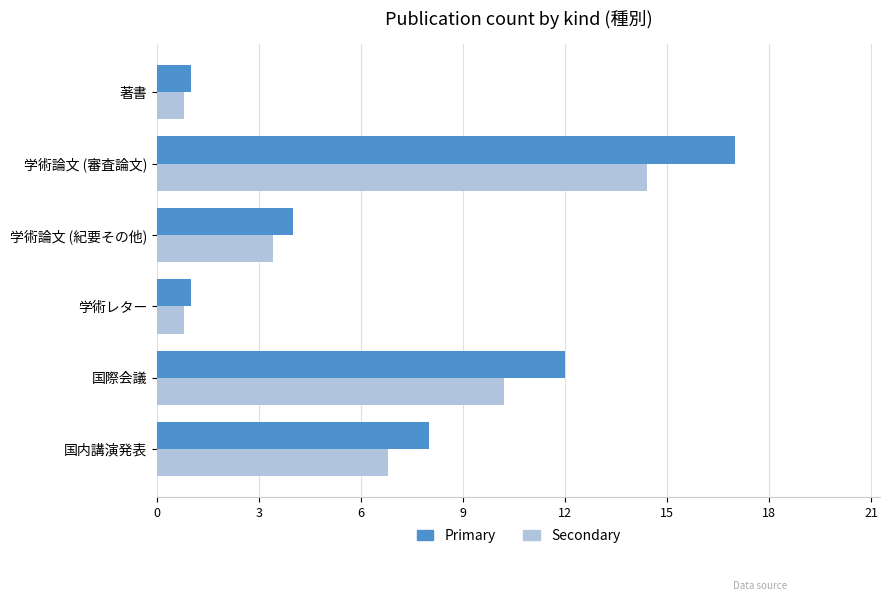

What is the spread (max minus min) of values at 学術論文 (紀要その他)?

0.6